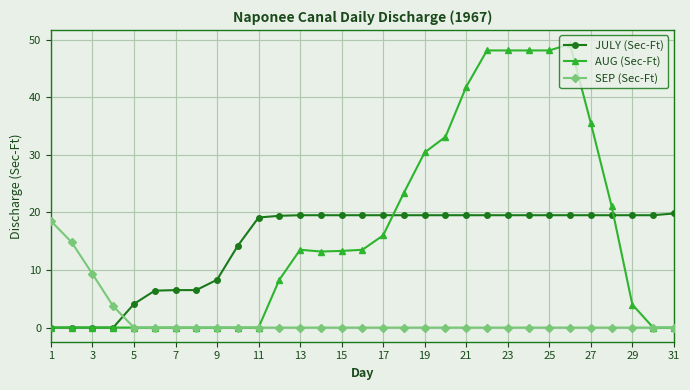

What is the maximum value shown in the chart?

49.2